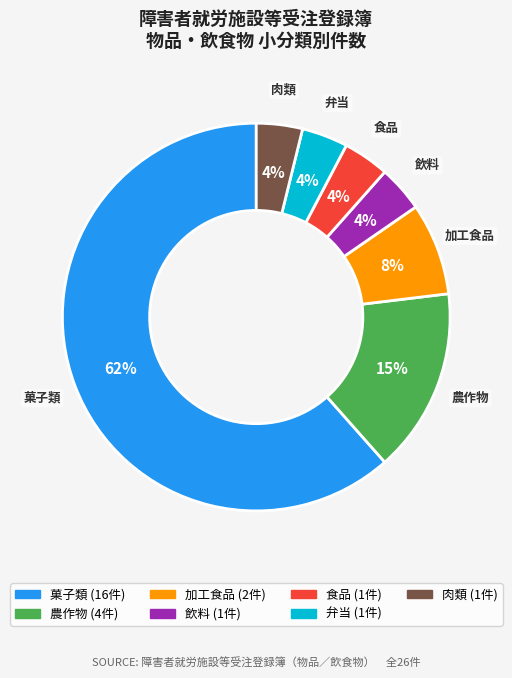

Which category accounts for the majority?

菓子類